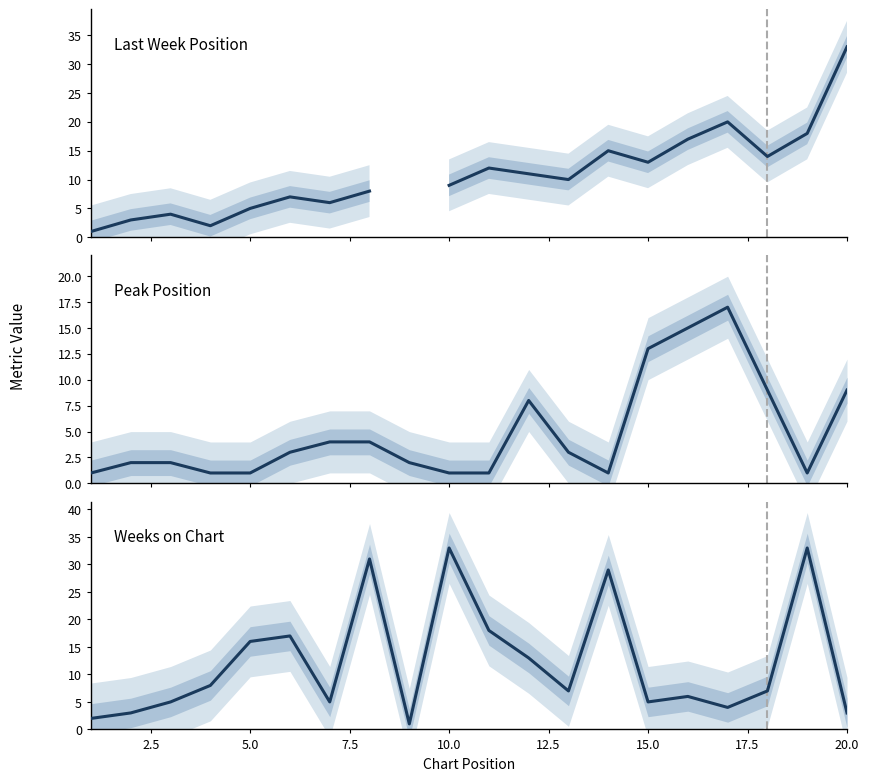

What is the average value of the Weeks on Chart series?

12.3